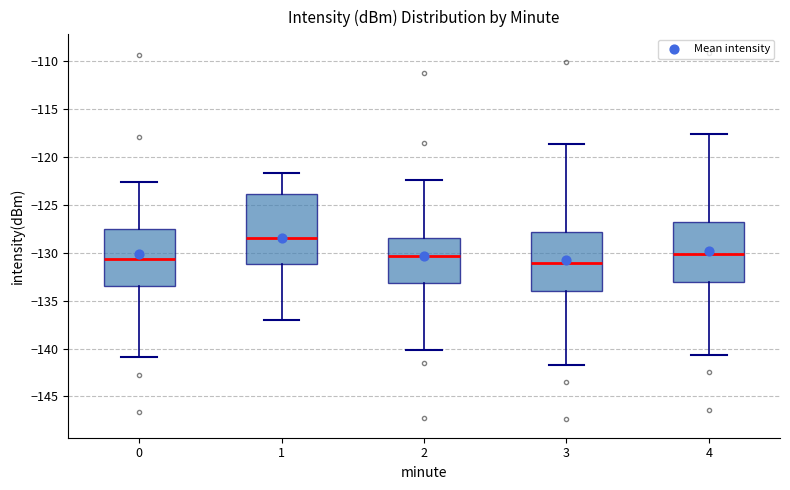

Reading left to right, read every box against the y-axis: the position of its median line, the range the box covers, and the ends of its whiskers. The values are not printed on the chart, so give them approximately, as read against the axis.

0: median -130.5, box -133.5 to -127.5, whiskers -141.0 to -122.5
1: median -128.5, box -131.0 to -124.0, whiskers -137.0 to -121.5
2: median -130.5, box -133.0 to -128.5, whiskers -140.0 to -122.5
3: median -131.0, box -134.0 to -128.0, whiskers -141.5 to -118.5
4: median -130.0, box -133.0 to -127.0, whiskers -140.5 to -117.5